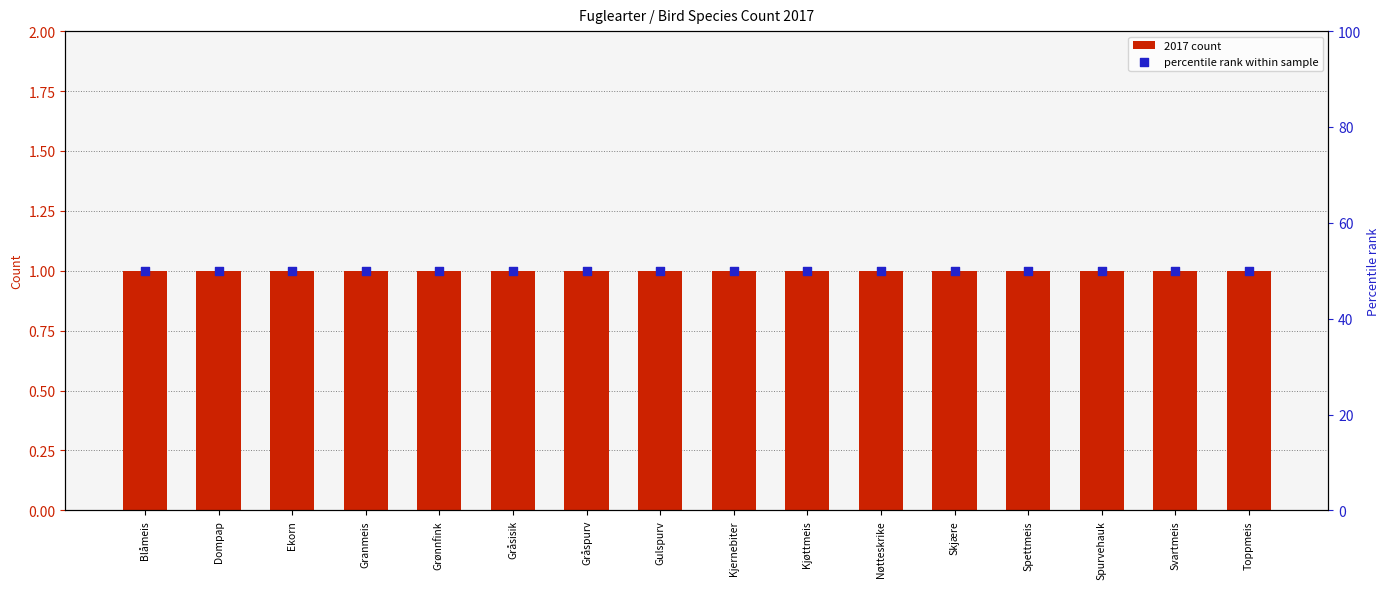

Which series has the largest total across all categories?

percentile rank within sample